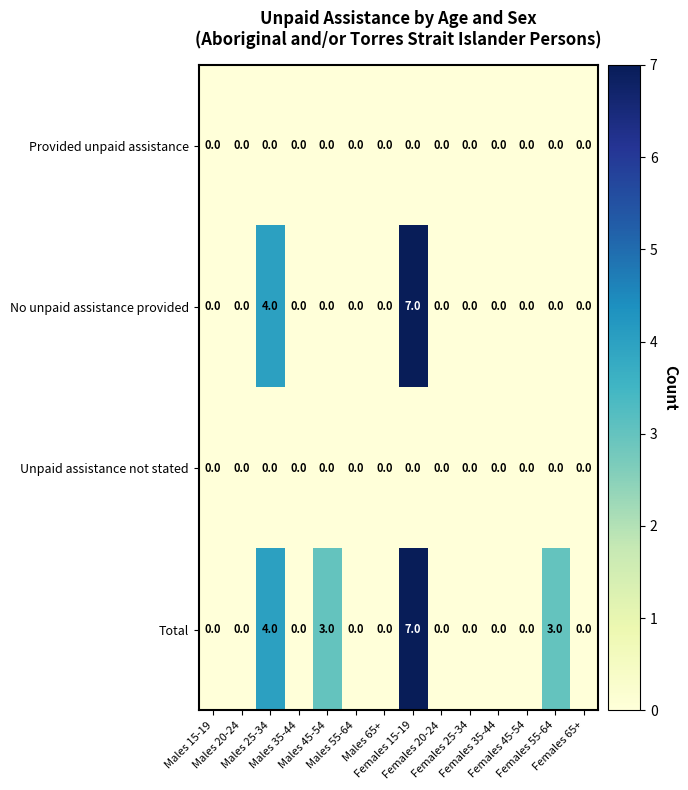

How many categories are shown in the chart?

14